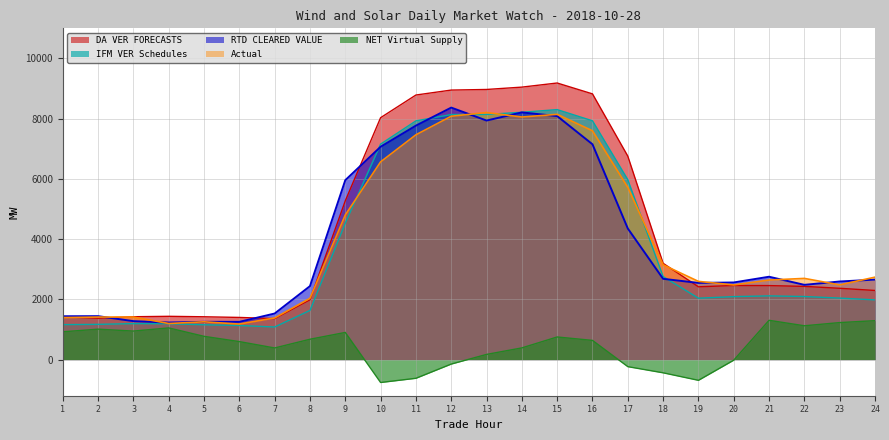

What is the maximum value shown in the chart?

9184.3